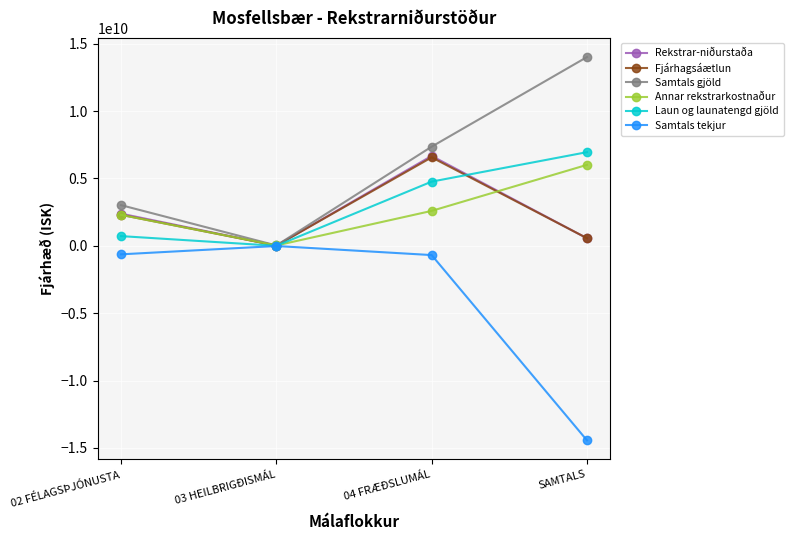

True or false: Samtals tekjur has a value of -14435748975 at SAMTALS.

True